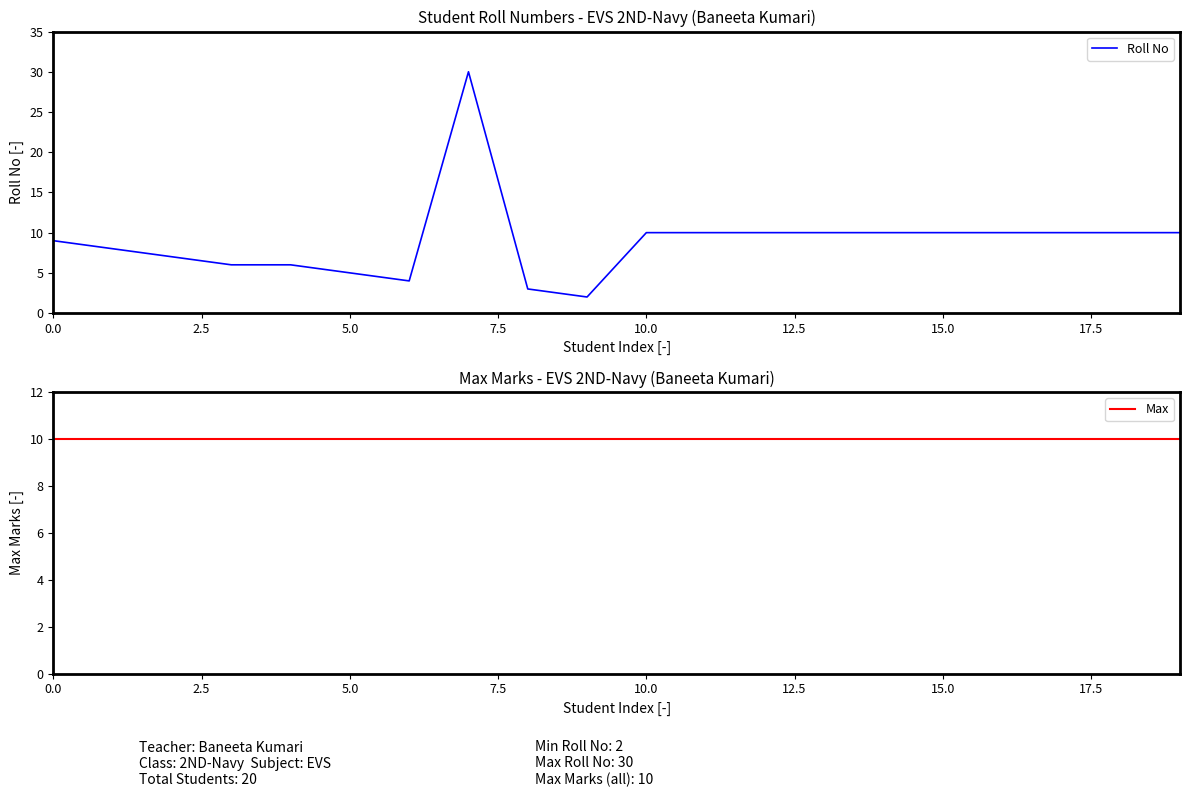

Reading right to left, what are all the values shown in this chart?

Roll No: 10	10	10	10	10	10	10	10	10	10	2	3	30	4	5	6	6	7	8	9
Max: 10	10	10	10	10	10	10	10	10	10	10	10	10	10	10	10	10	10	10	10